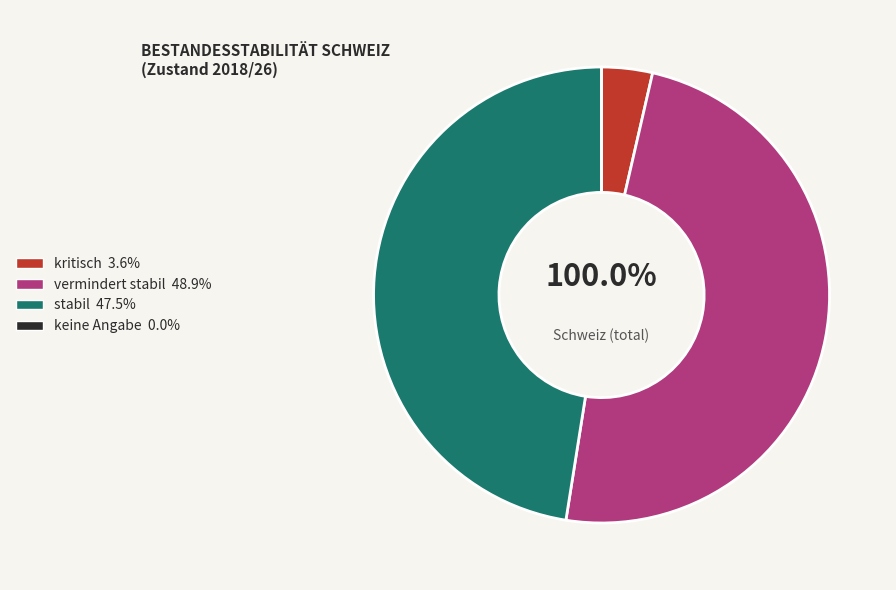

To the nearest percent, what is the combined percentage of kritisch and vermindert stabil?

52%